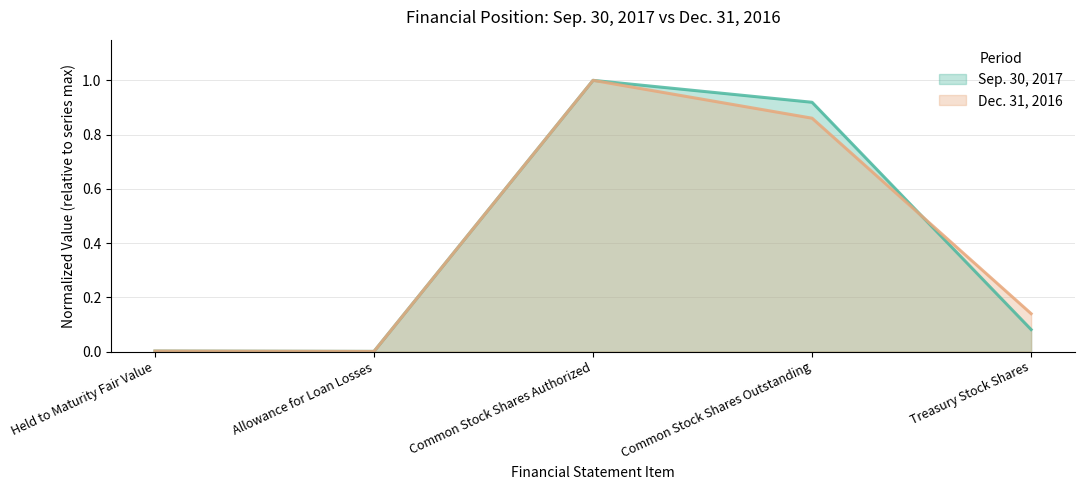

What is the total value across all series at Common Stock Shares Authorized?

2.0